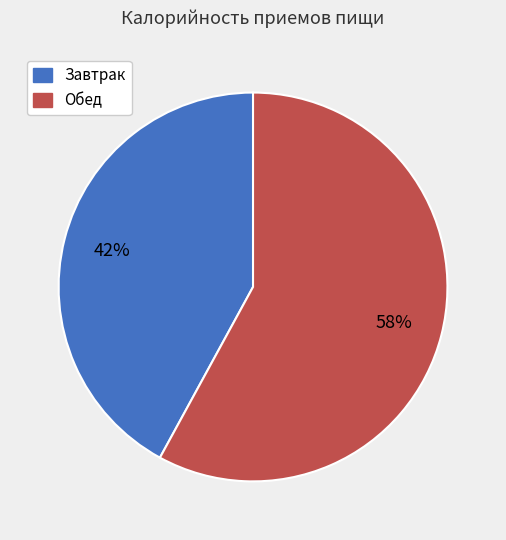

Is there any slice that represents more than half of the pie?

Yes